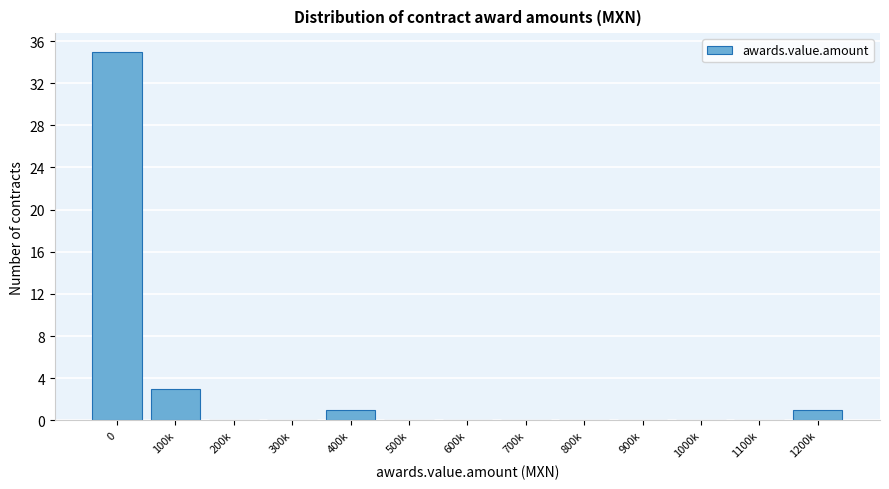

Reading left to right, extract all data points from this chart.

0=35	100k=3	200k=0	300k=0	400k=1	500k=0	600k=0	700k=0	800k=0	900k=0	1000k=0	1100k=0	1200k=1